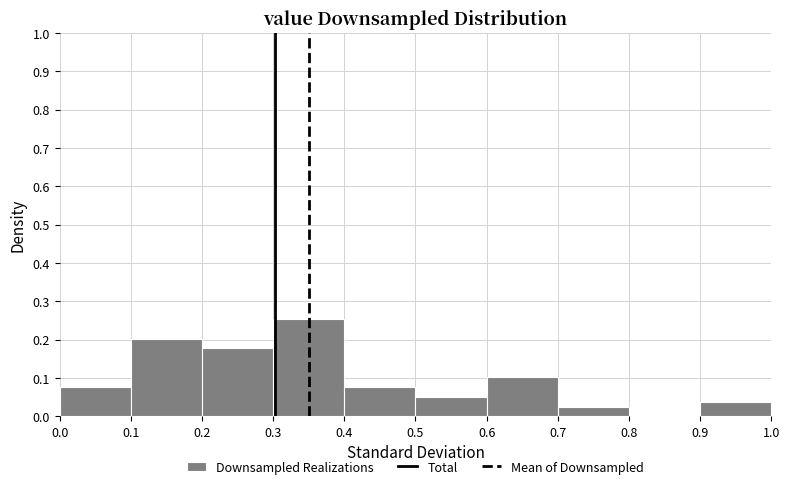

Reading left to right, list every bar in this chart as the range it spans on the x-axis followed by its height. The values are not printed on the chart, so give them approximately, as read against the axis.

0.0 to 0.1: 0.08
0.1 to 0.2: 0.20
0.2 to 0.3: 0.18
0.3 to 0.4: 0.25
0.4 to 0.5: 0.08
0.5 to 0.6: 0.05
0.6 to 0.7: 0.10
0.7 to 0.8: 0.03
0.8 to 0.9: 0
0.9 to 1.0: 0.04